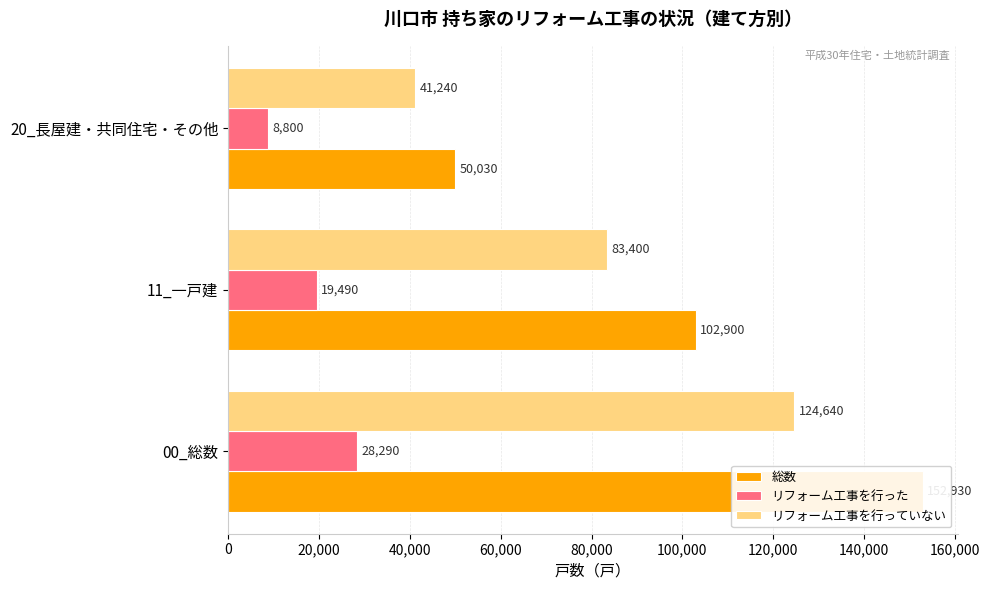

Reading left to right, transcribe all the data shown in this chart.

総数: 0=152930	20,000=102900	40,000=50030
リフォーム工事を行った: 0=28290	20,000=19490	40,000=8800
リフォーム工事を行っていない: 0=124640	20,000=83400	40,000=41240